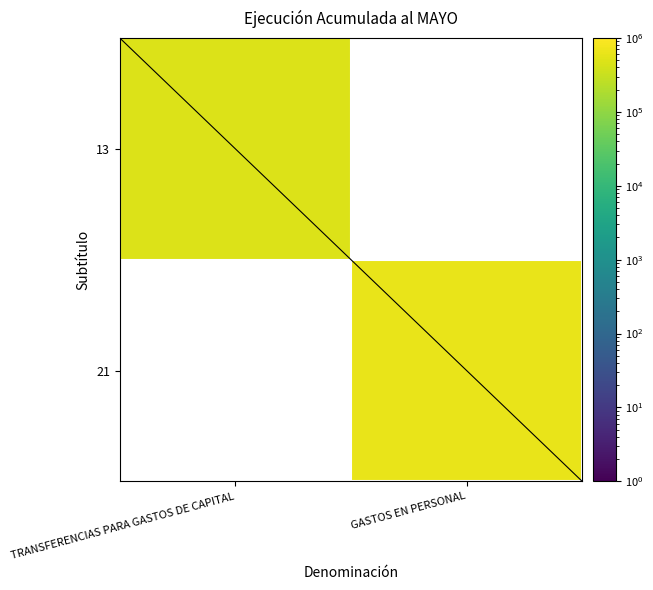

Rank the series by their average value, from highest to lowest.

13, 21